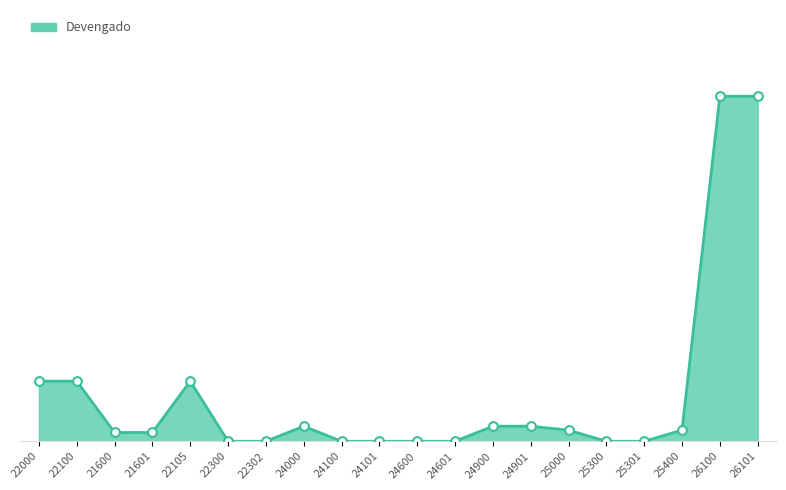

What is the change in value from 22300 to 24900?

+2055.1